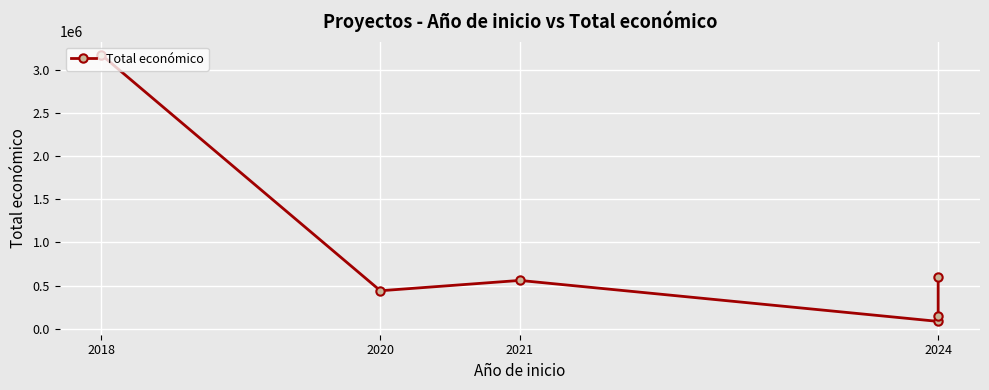

What is the difference between the values at 2024 and 2018?

3028596